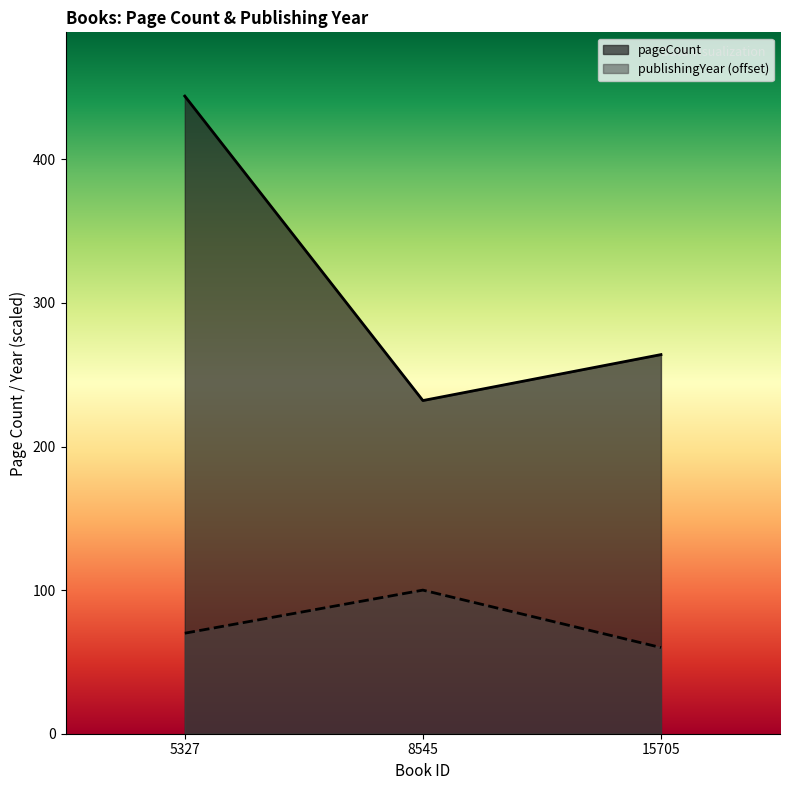

What is the total value across all series at 5327?

514